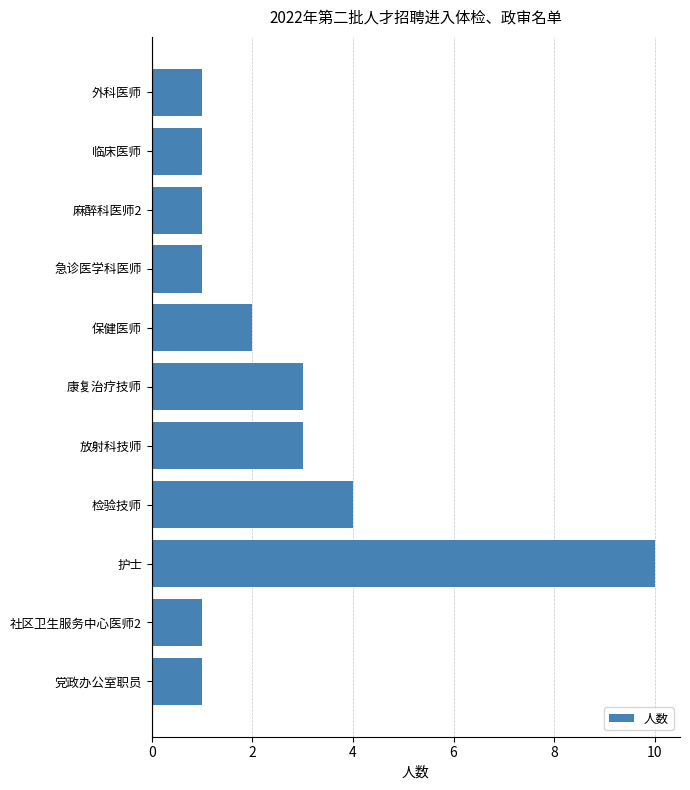

Which has a higher value, 保健医师 or 党政办公室职员?

保健医师